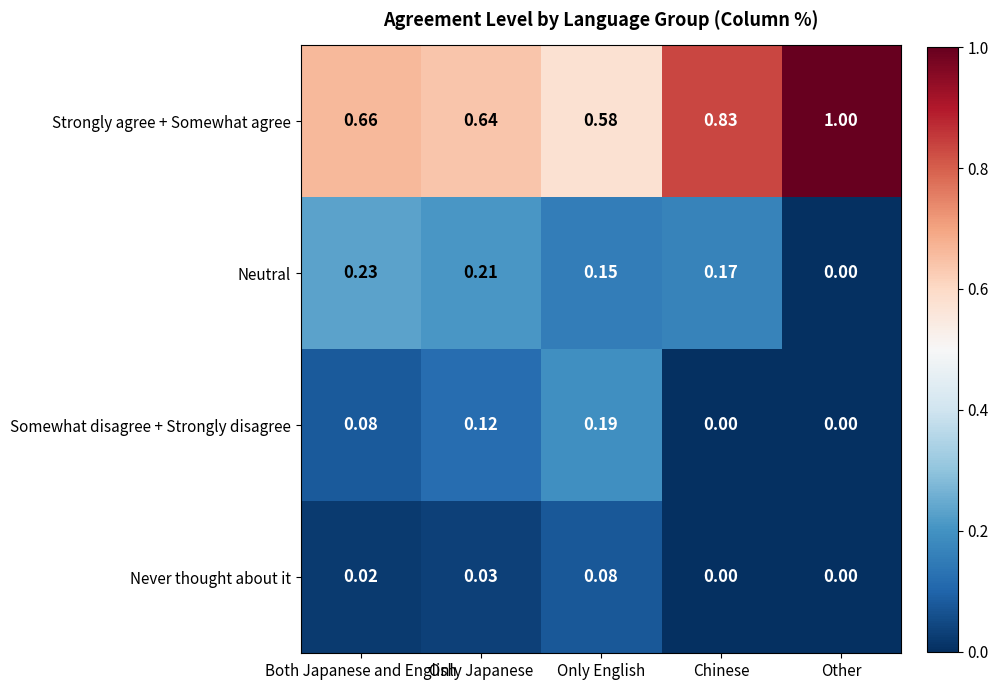

Rank the categories by Strongly agree + Somewhat agree value from lowest to highest.

Only English, Only Japanese, Both Japanese and English, Chinese, Other